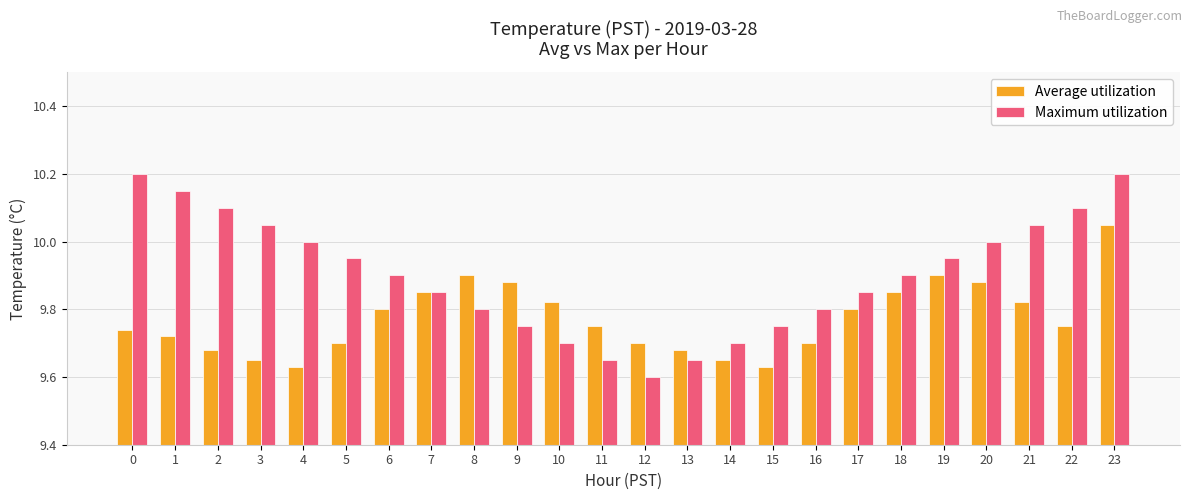

At 16, list the series in order from smallest to largest.

Average utilization, Maximum utilization